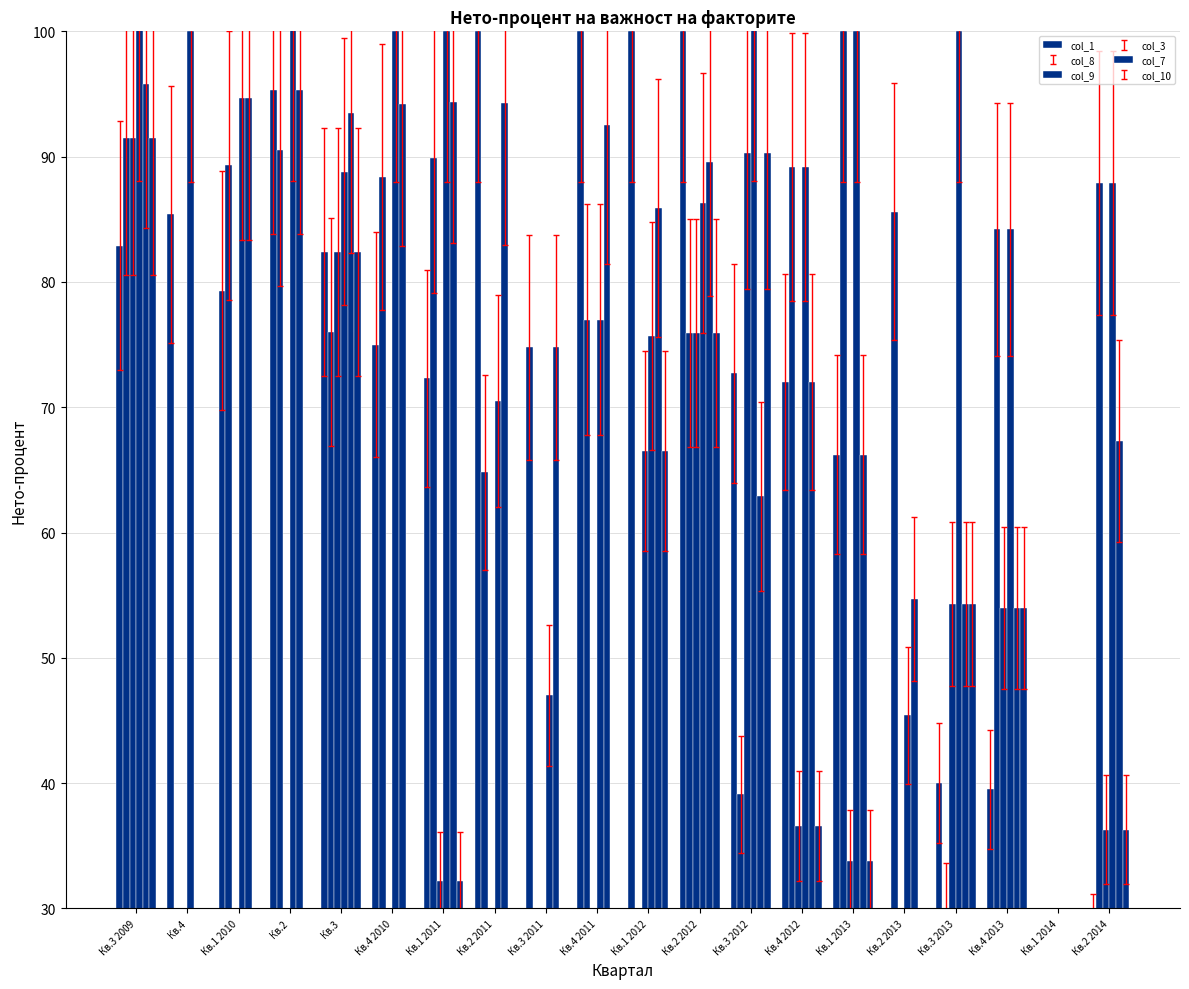

Which category has the lowest value in the col_7 series?

Кв.1 2014